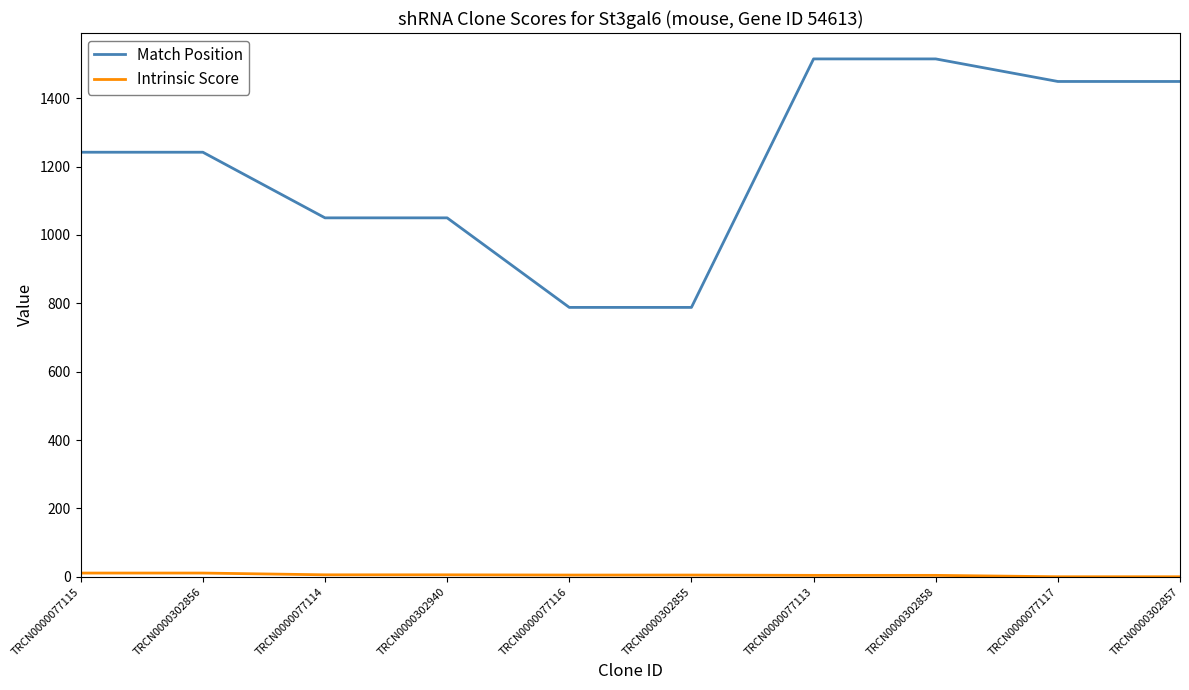

What is the maximum value for Match Position?

1515.0